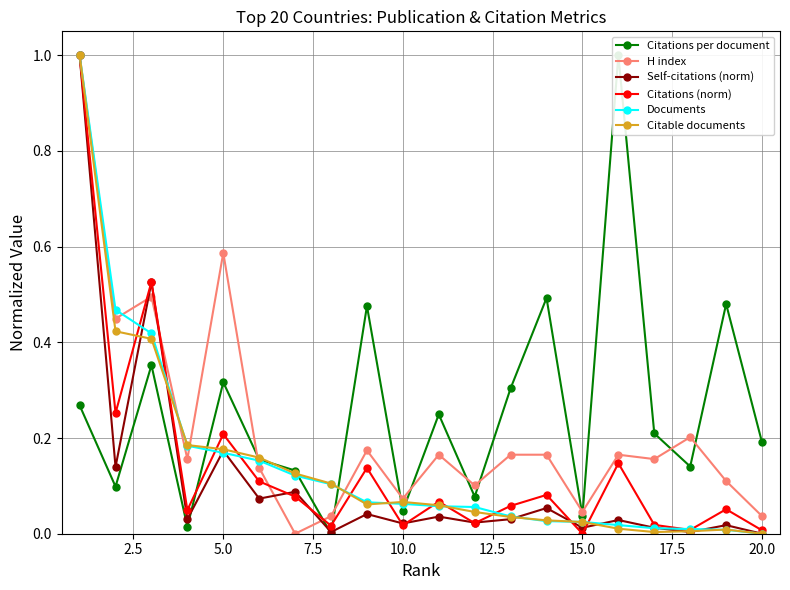

True or false: Self-citations (norm) has more than 2 interior local peaks.

True